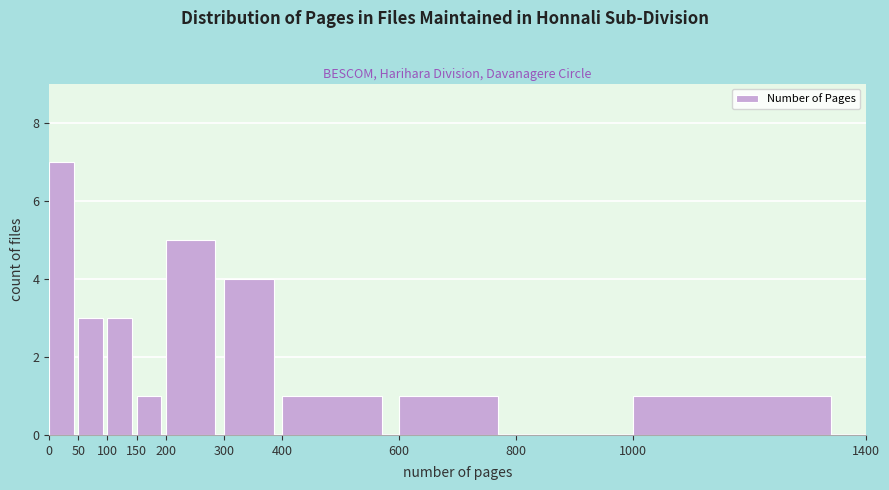

Reading left to right, list every bar in this chart as the range it spans on the x-axis followed by its height. The values are not printed on the chart, so give them approximately, as read against the axis.

0 to 50: 7
50 to 100: 3
100 to 150: 3
150 to 200: 1
200 to 300: 5
300 to 400: 4
400 to 600: 1
600 to 800: 1
800 to 1000: 0
1000 to 1400: 1